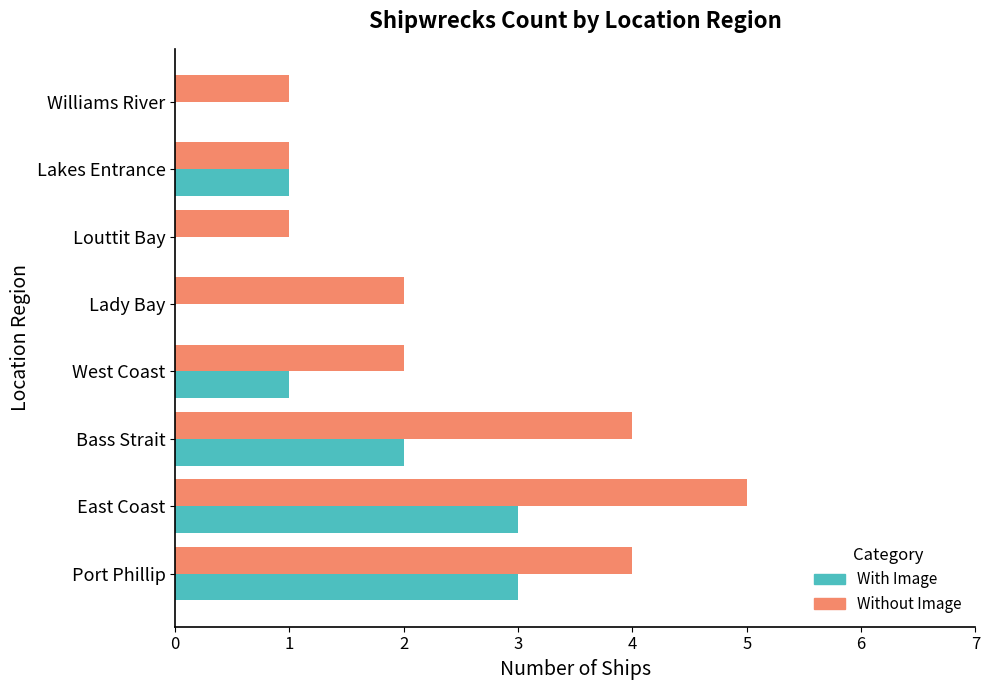

What is the sum of all With Image values?

10